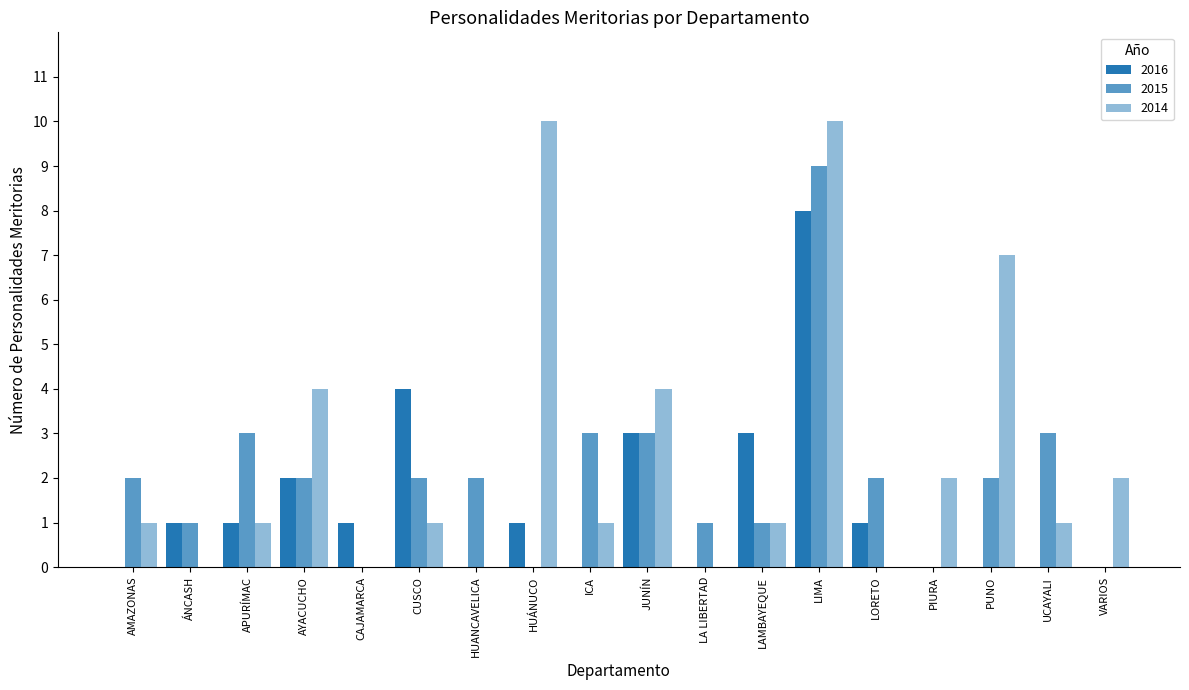

How many groups of bars are there?

18